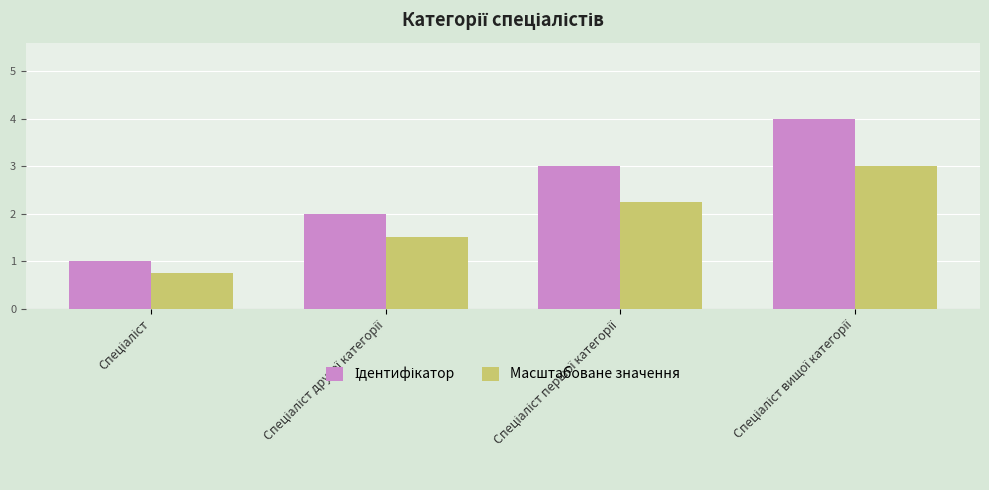

What is the average value of the Масштабоване значення series?

1.9